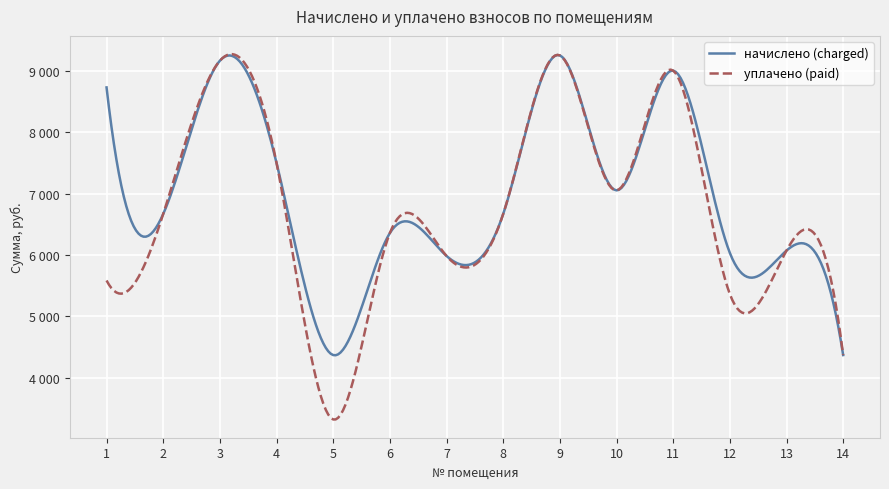

What are all the series names shown in the legend?

начислено (charged), уплачено (paid)